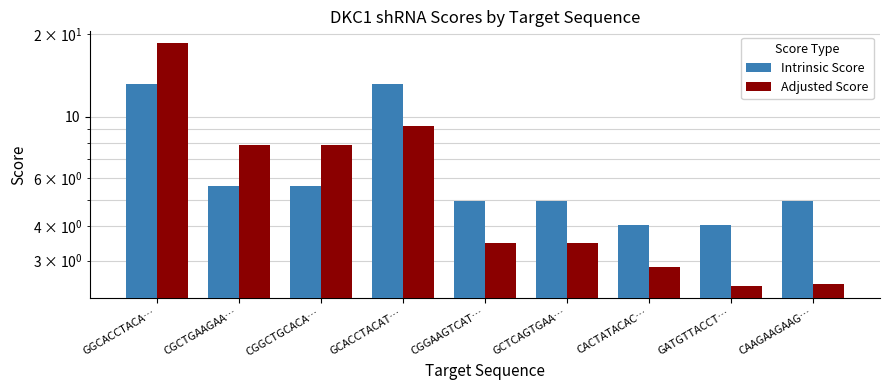

Reading right to left, list all the values displayed in this chart.

Intrinsic Score: CAAGAAGAAG…=5.0	GATGTTACCT…=4.0	CACTATACAC…=4.0	GCTCAGTGAA…=5.0	CGGAAGTCAT…=5.0	GCACCTACAT…=13.2	CGGCTGCACA…=5.6	CGCTGAAGAA…=5.6	GGCACCTACA…=13.2
Adjusted Score: CAAGAAGAAG…=2.5	GATGTTACCT…=2.4	CACTATACAC…=2.8	GCTCAGTGAA…=3.5	CGGAAGTCAT…=3.5	GCACCTACAT…=9.2	CGGCTGCACA…=7.9	CGCTGAAGAA…=7.9	GGCACCTACA…=18.5